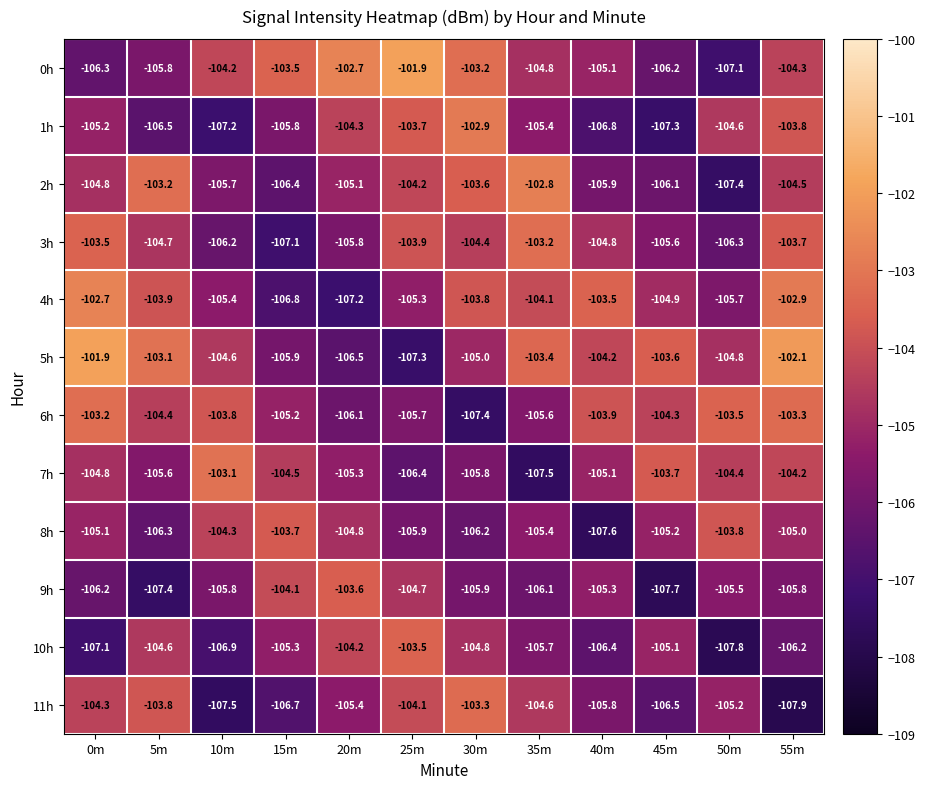

What is the maximum value shown in the chart?

-101.9